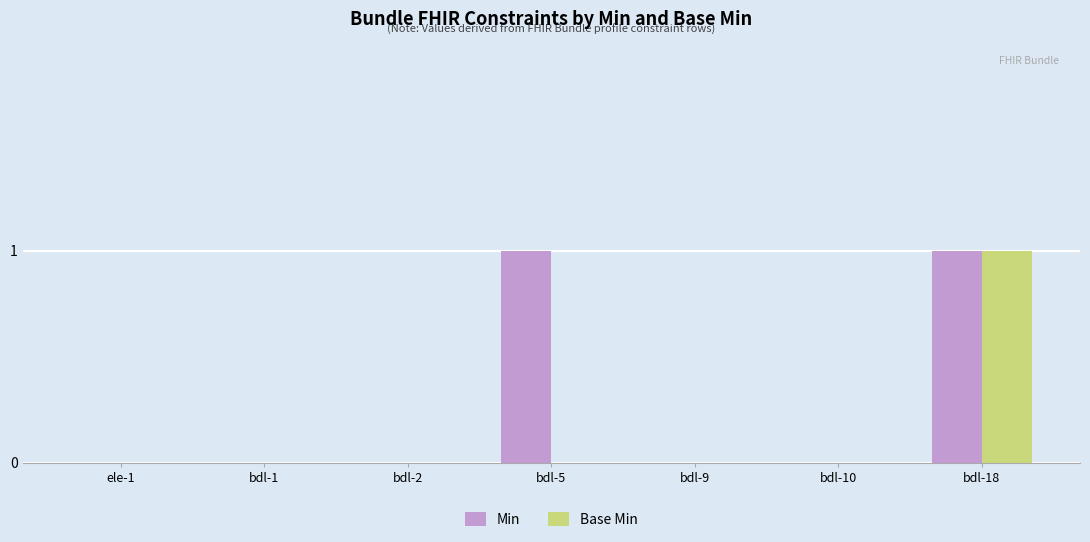

The Base Min series shows 1 at bdl-10. True or false?

False